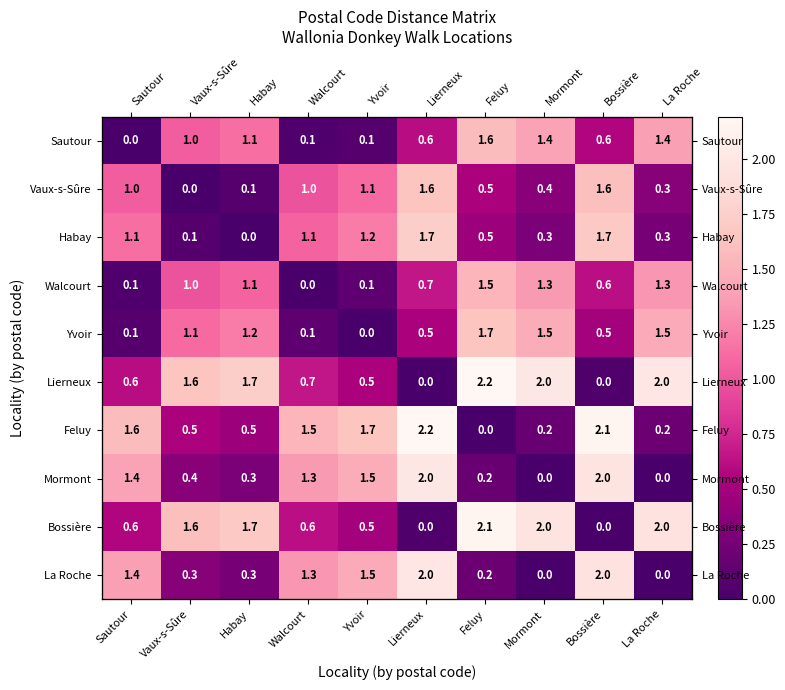

The value of Yvoir at Walcourt is 0.1. True or false?

True